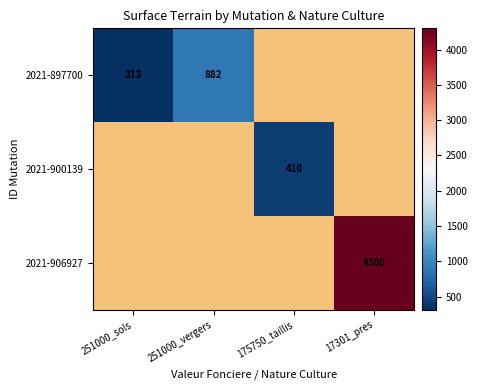

The 2021-906927 series shows 4300 at 17301_pres. True or false?

True